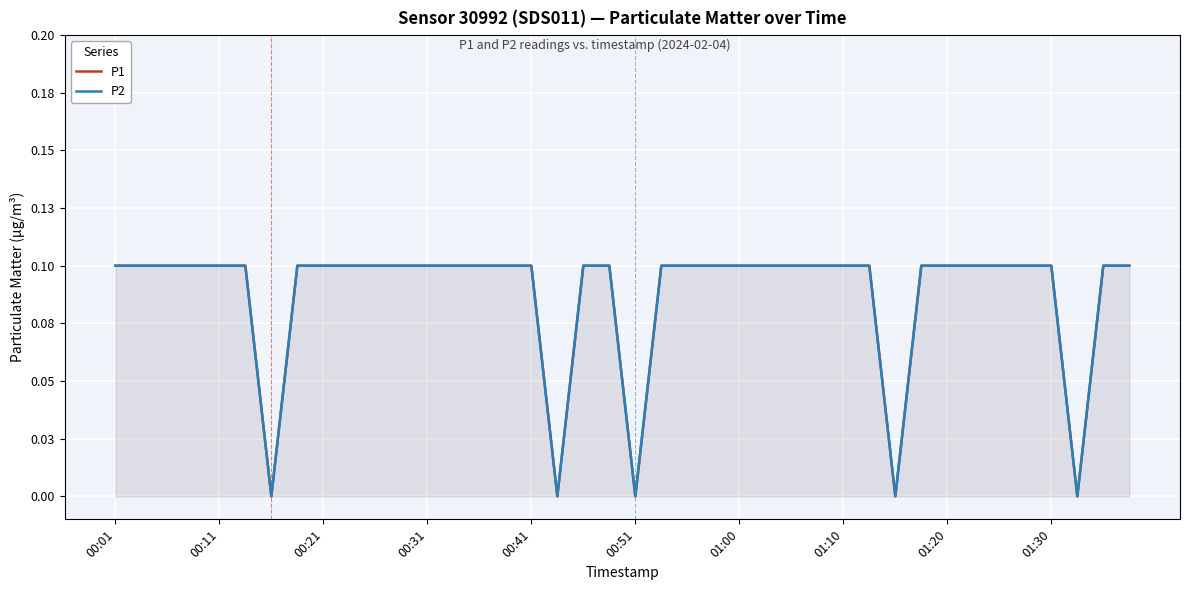

What is the average value of the P1 series?

0.1